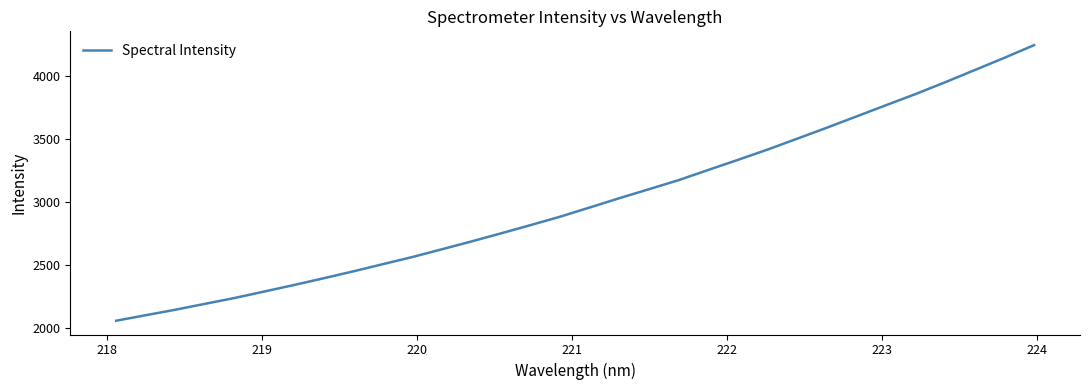

What is the difference between the maximum and minimum values?

2184.9